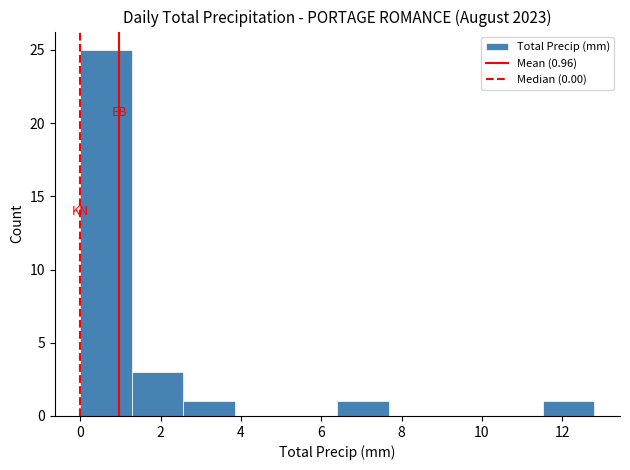

Over which range of the x-axis is the bar tallest?

0.00 to 1.28